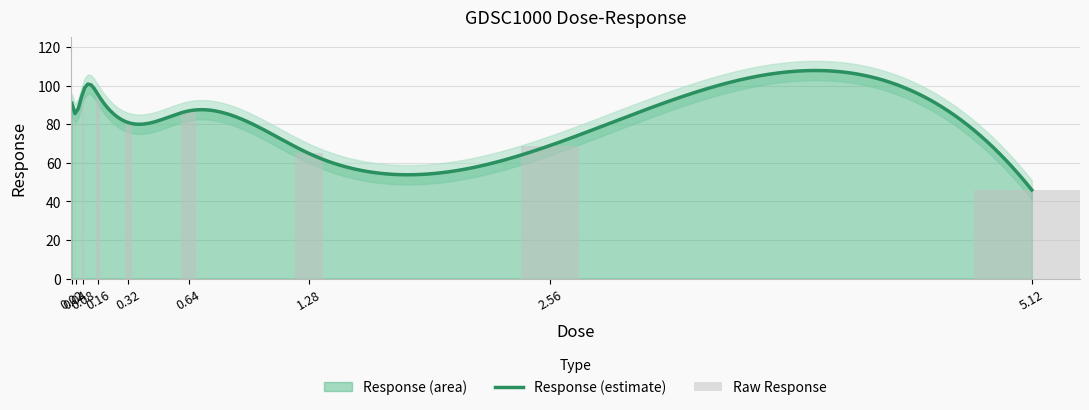

Reading left to right, transcribe all the data shown in this chart.

90.8	85.5	96.9	95.2	80.8	86.9	64.8	69.0	46.0